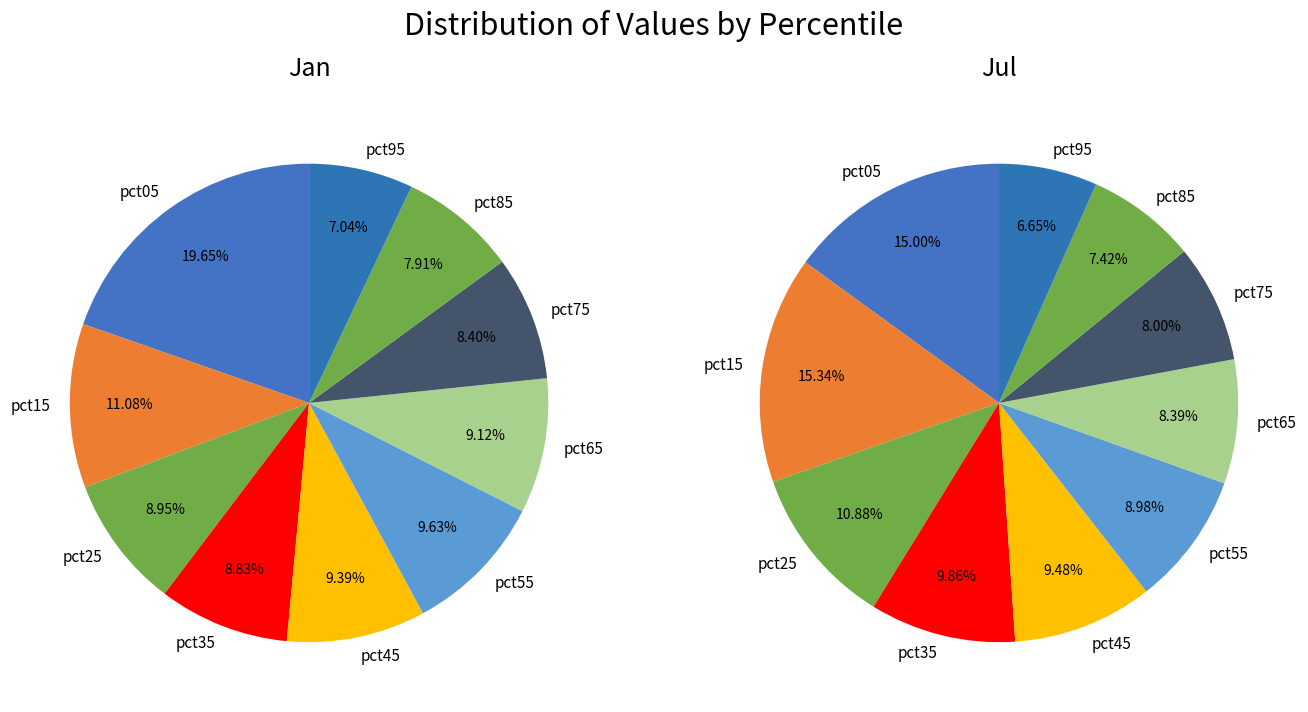

Does pct95 account for over 50% of the chart?

No